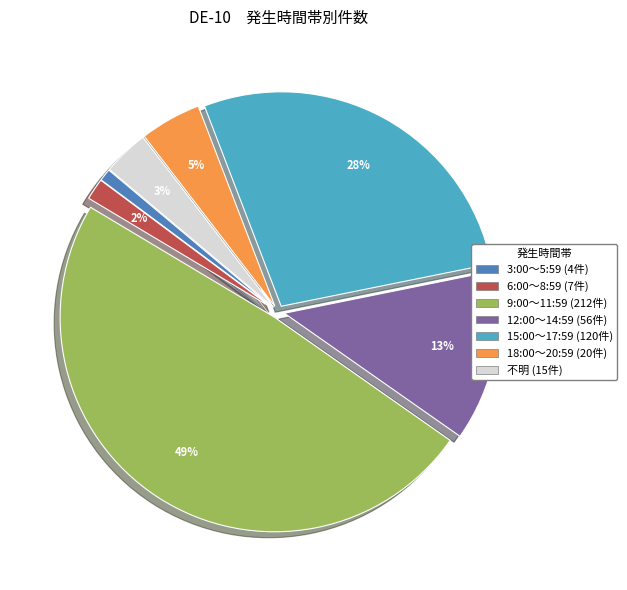

The 6:00～8:59 slice represents 2% of the pie. True or false?

True